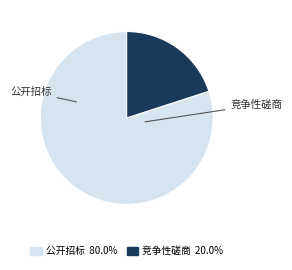

Is there any slice that represents more than half of the pie?

Yes